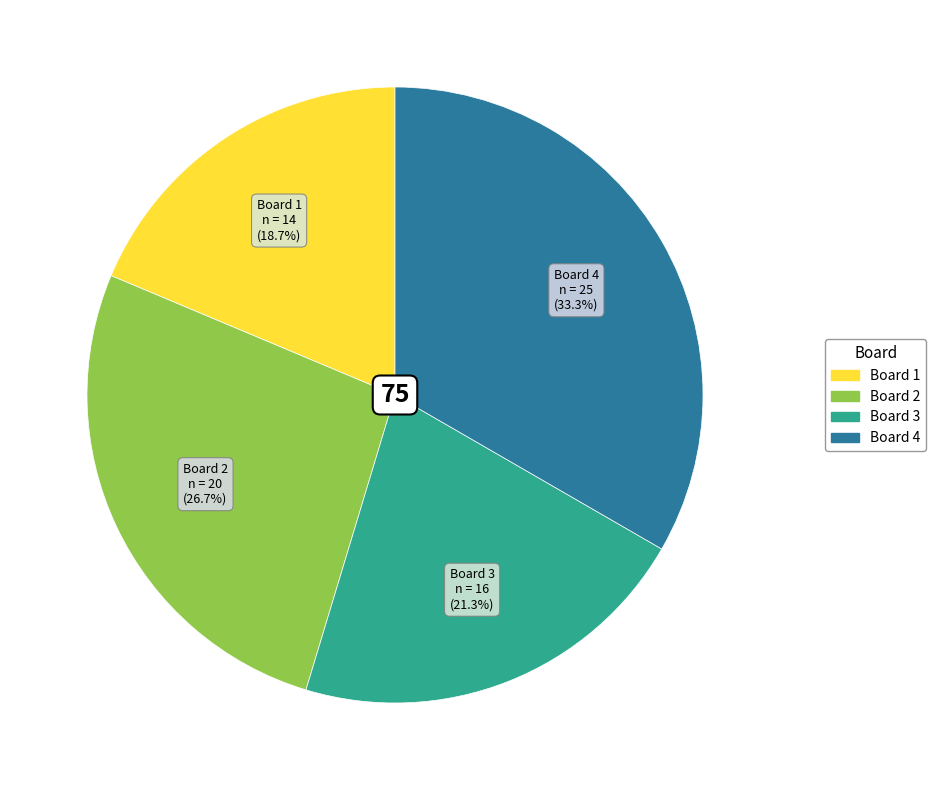

To the nearest percent, what percentage of the pie is Board 2?

27%